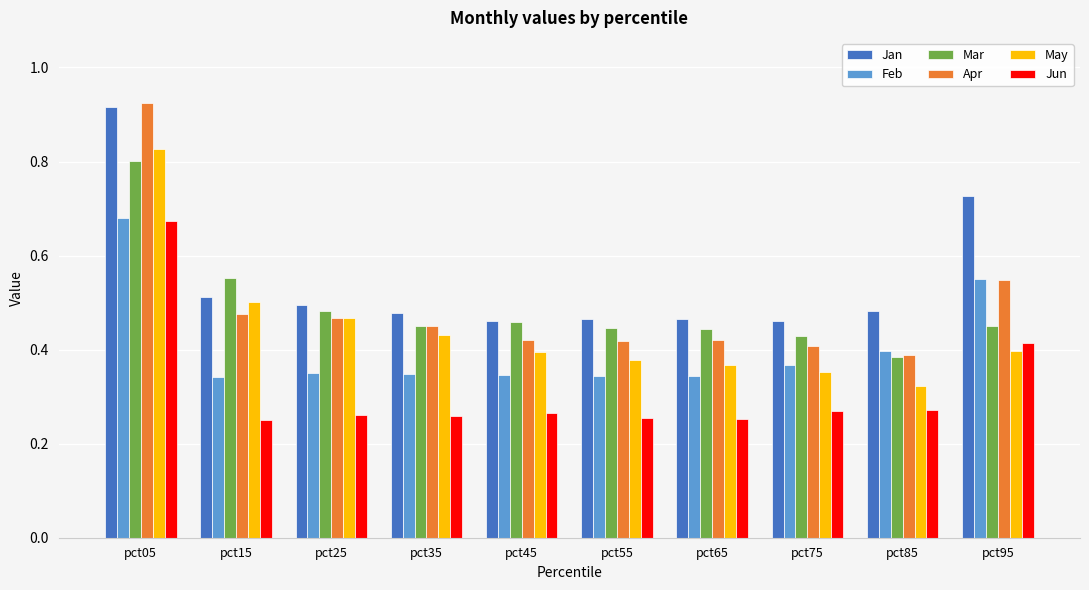

At how many categories does at least one series exceed 0?

10